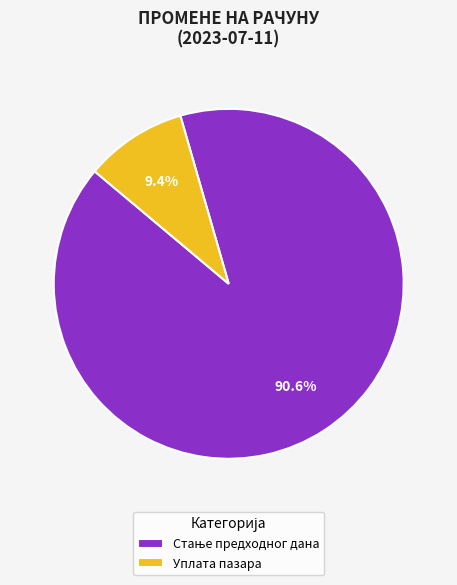

What percentage is NOT represented by Уплата пазара?

90.6%